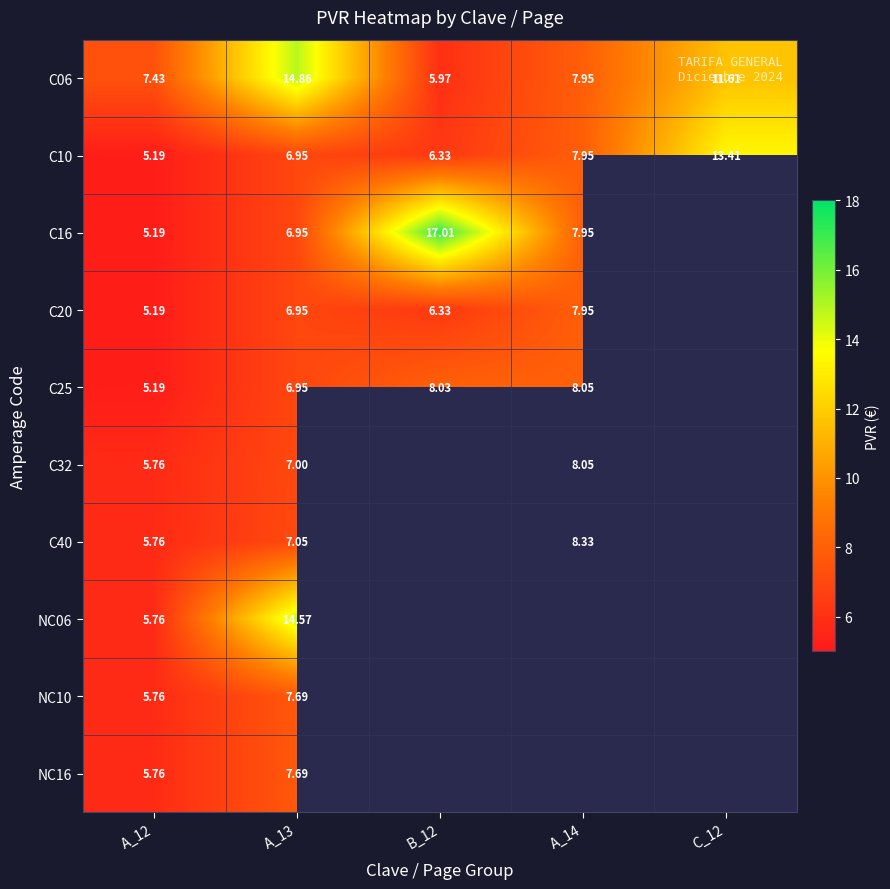

Between A_13 and C_12, which series saw the biggest shift?

C10